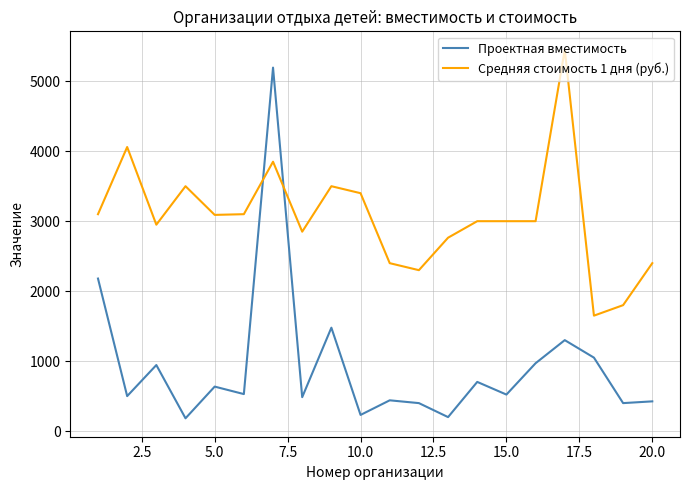

Which series has the largest range (max minus min)?

Проектная вместимость